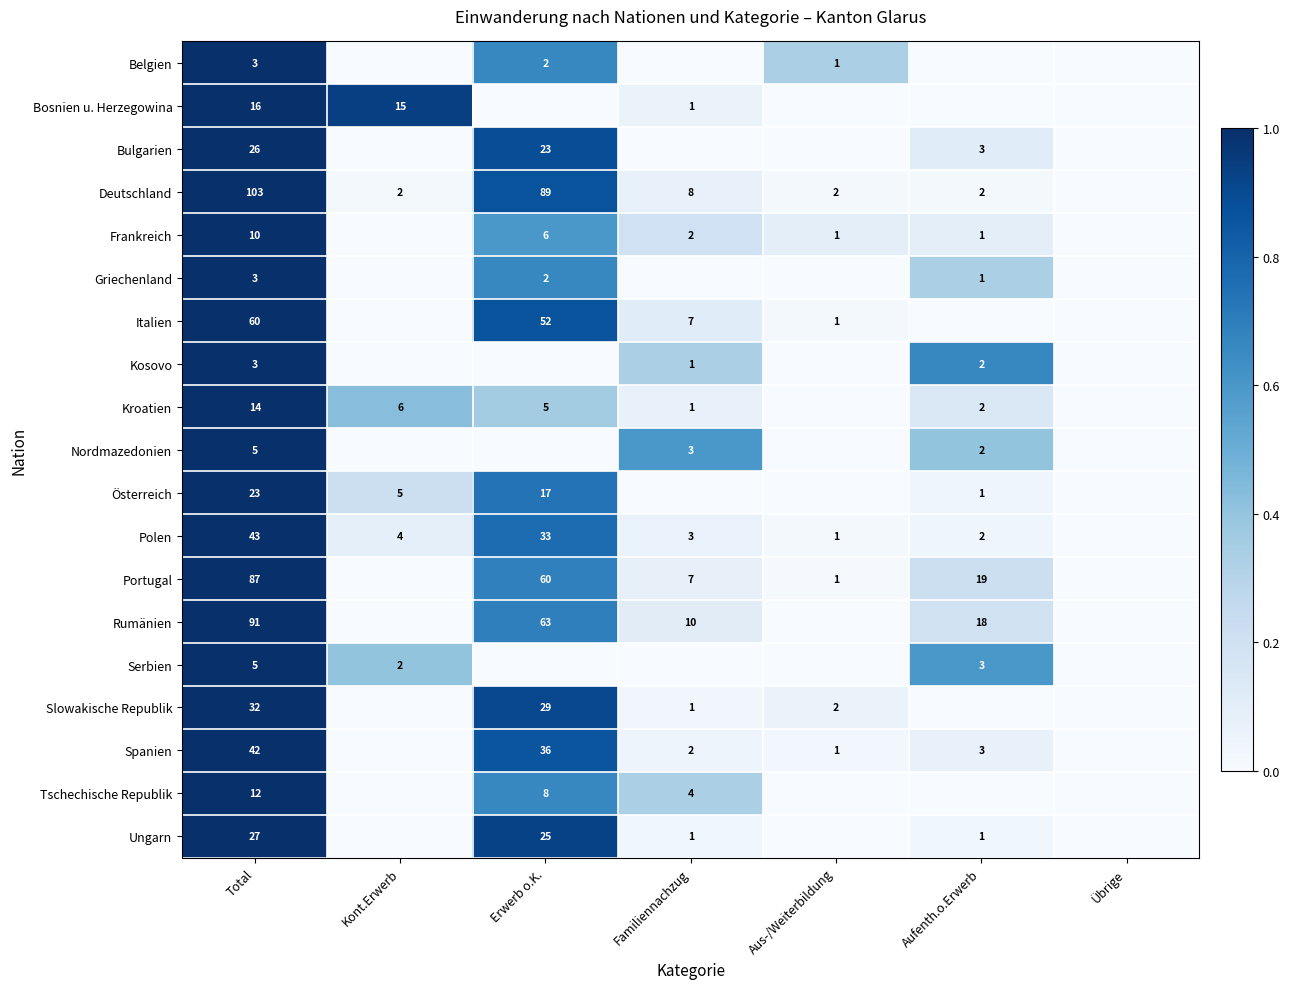

The value of Nordmazedonien at Total is 5. True or false?

True